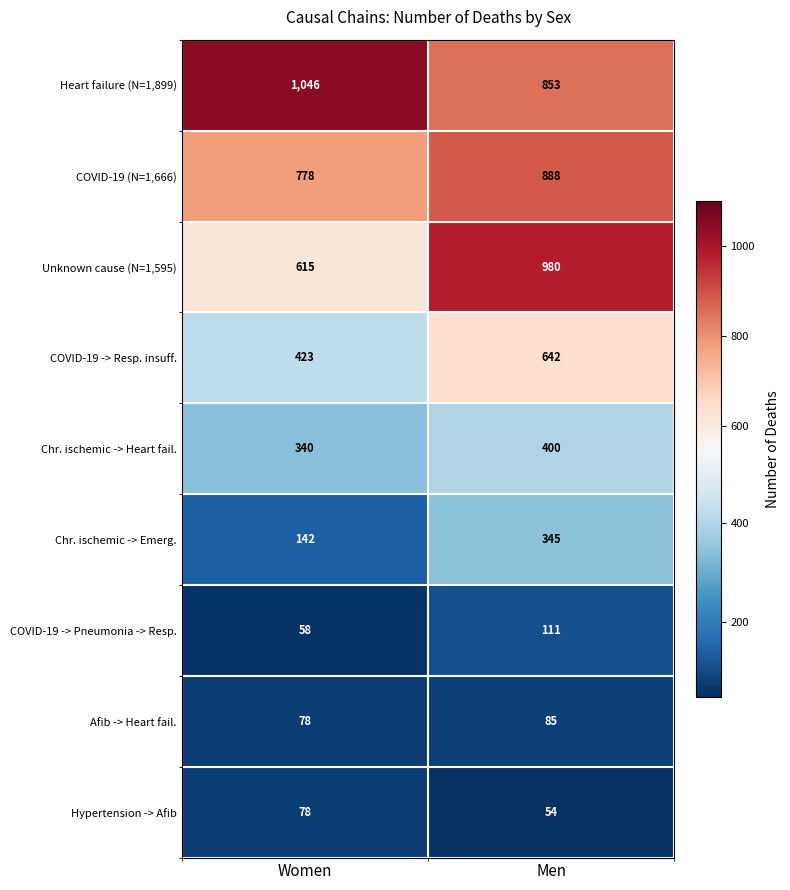

What is the sum of the Heart failure (N=1,899) values at Men and Women?

1899